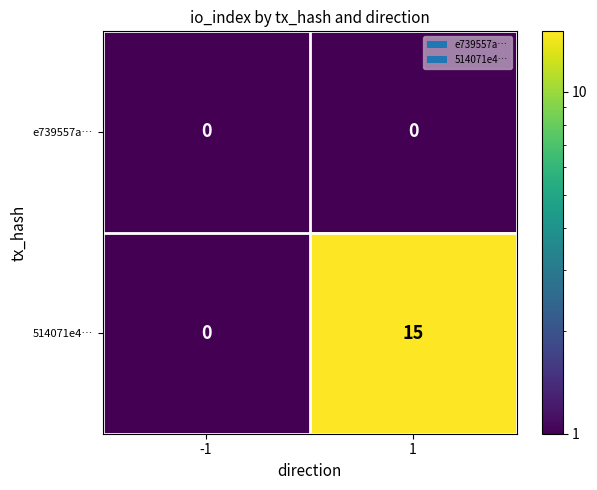

Which series changed the most between -1 and 1?

514071e4…